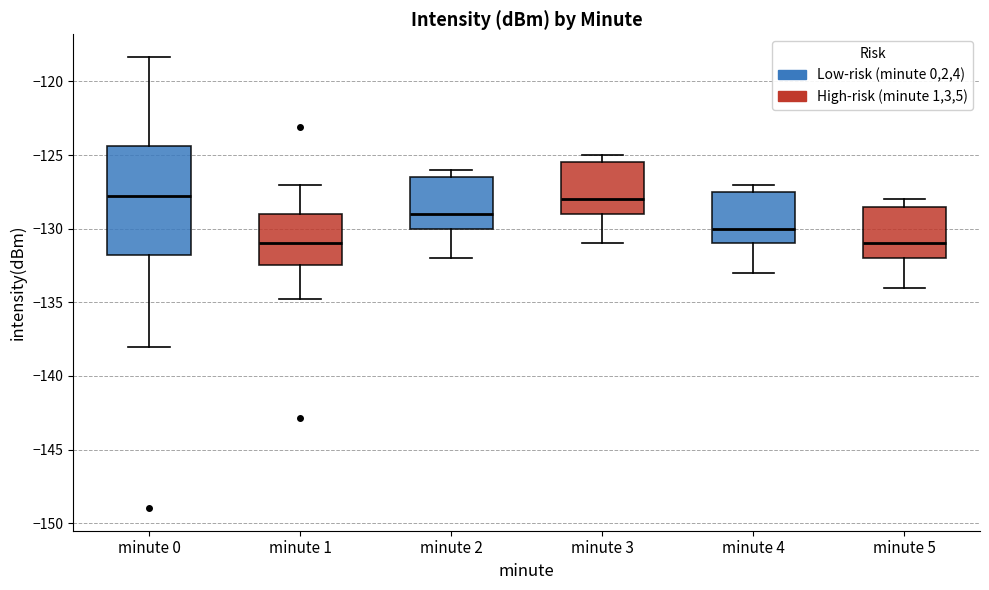

Which box is the tallest, from its lower edge to its upper edge?

minute 0